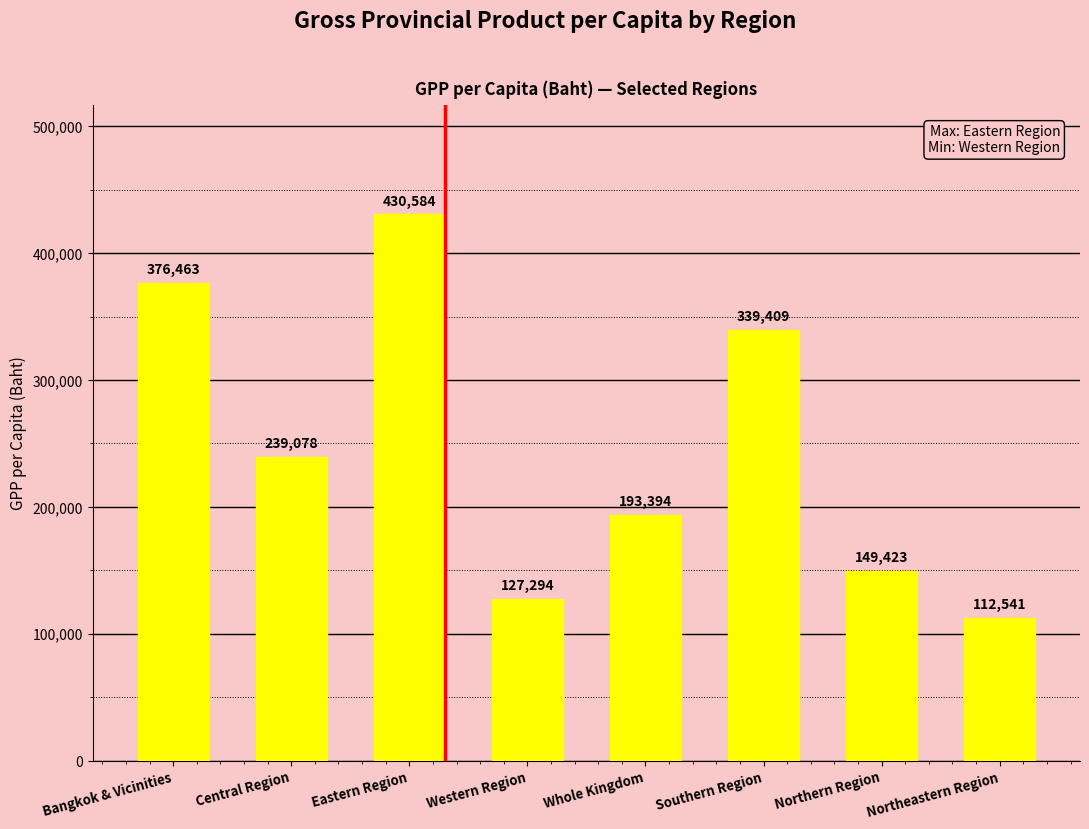

What is the label of the 1st bar from the right?

Northeastern Region